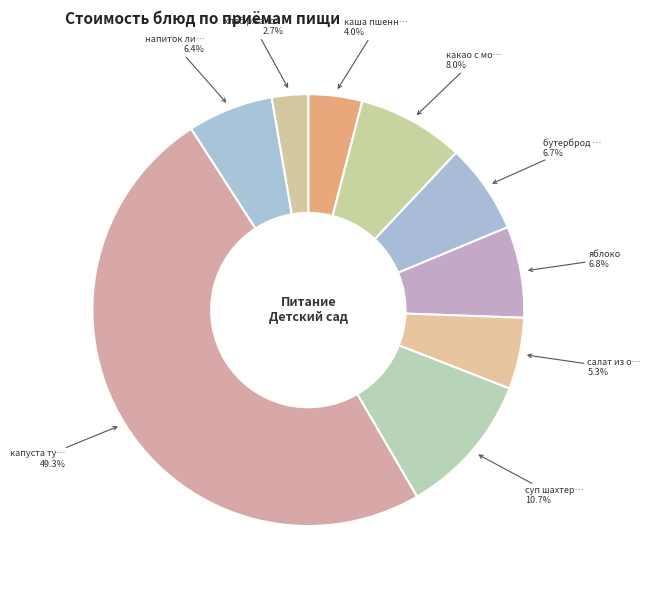

How many slices are in this pie chart?

9